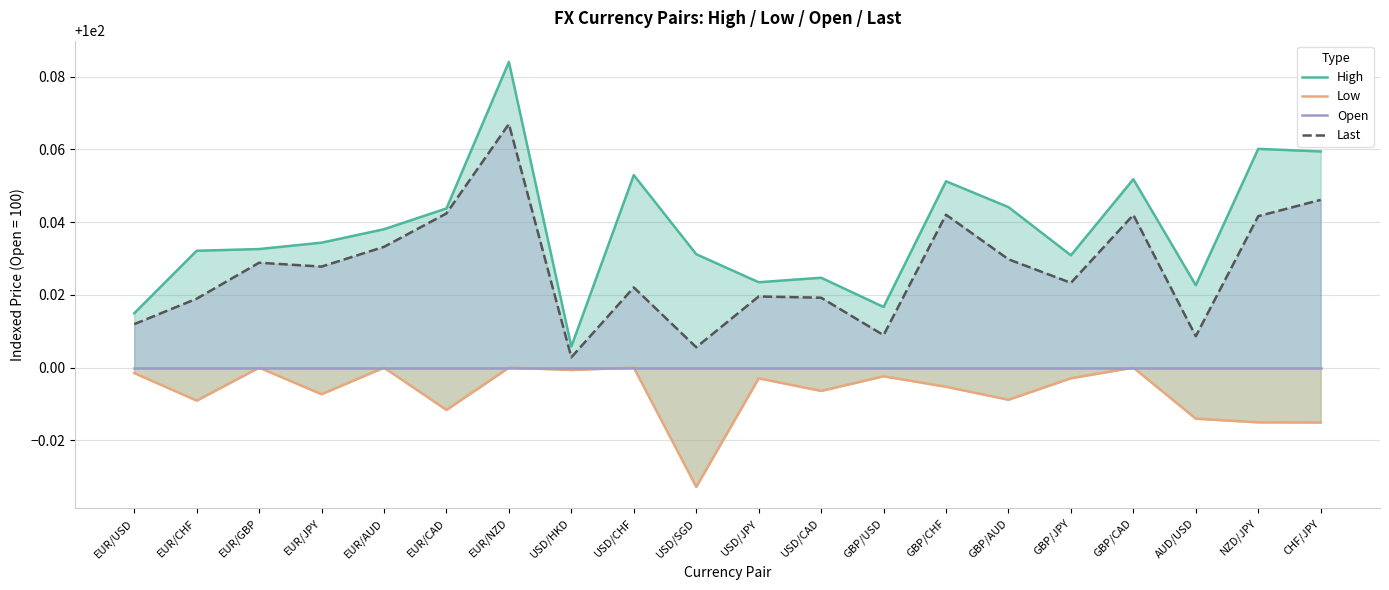

True or false: Open has a value of 22.8 at EUR/CHF.

False